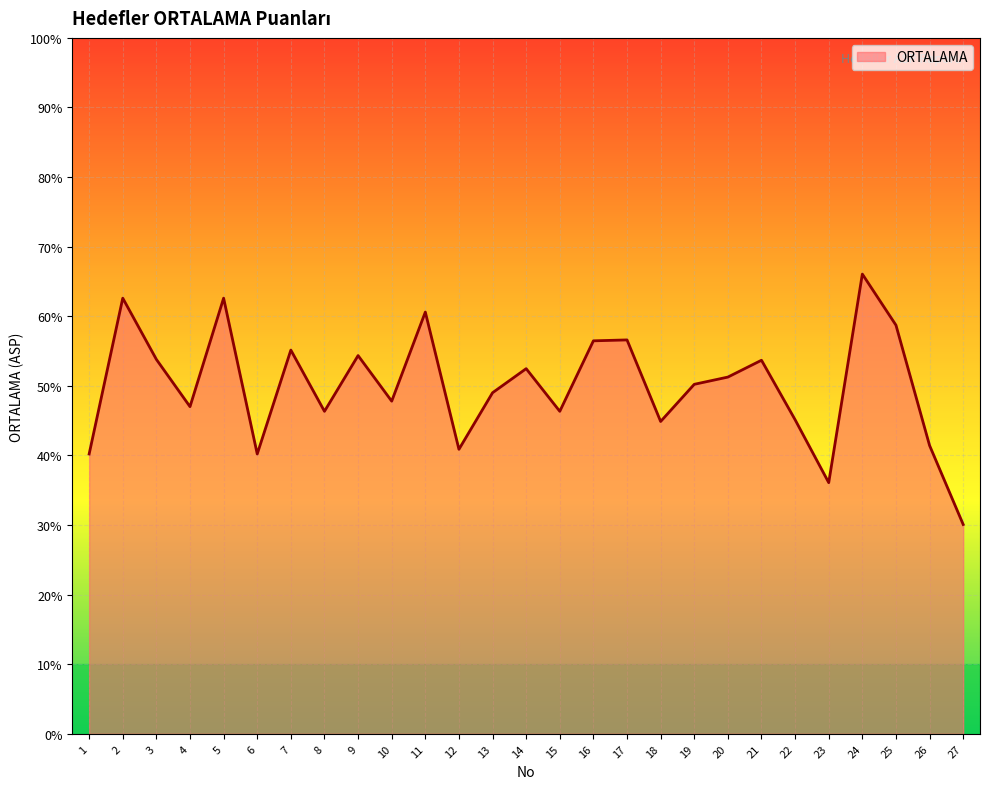

What is the sum of all values?

1350.0